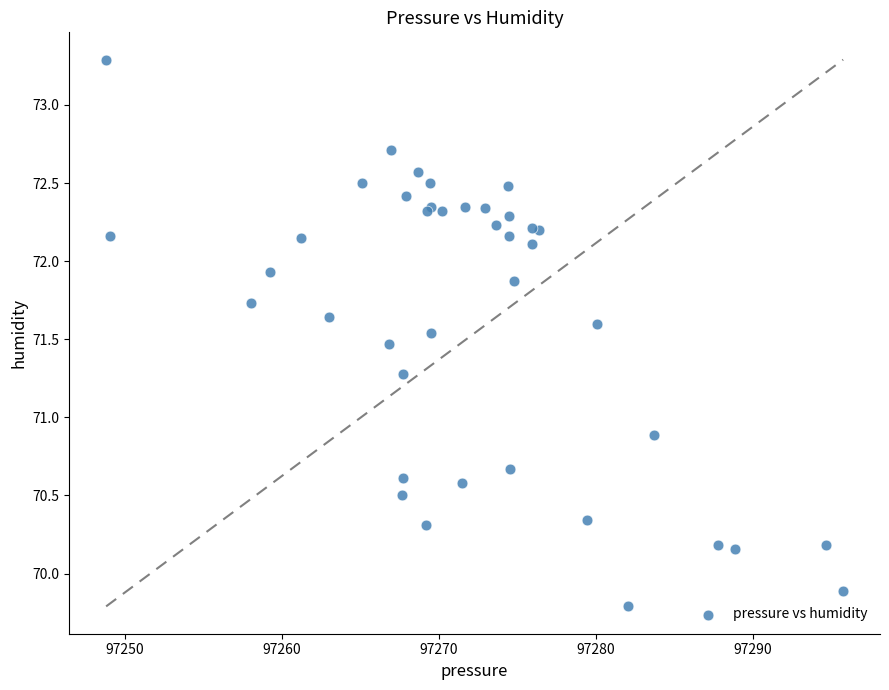

What Y value in the scatter plot is closest to 71?

70.9